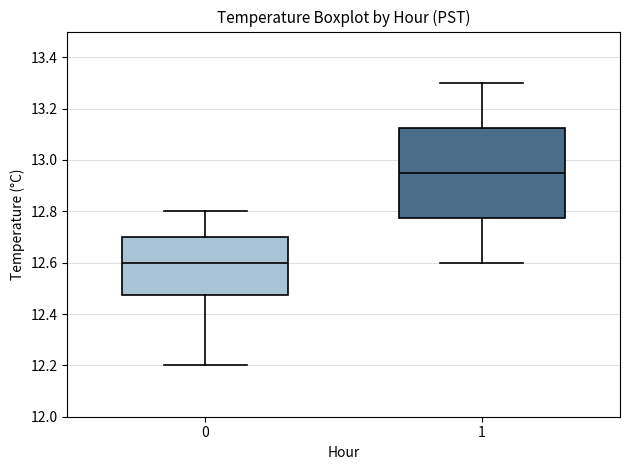

Reading left to right, transcribe this box plot: for each box, give where its median line is, the range the box spans, and where its two whiskers end, as read against the y-axis. The values are not printed on the chart, so give them approximately, as read against the axis.

0: median 12.60, box 12.48 to 12.70, whiskers 12.20 to 12.80
1: median 12.96, box 12.78 to 13.12, whiskers 12.60 to 13.30